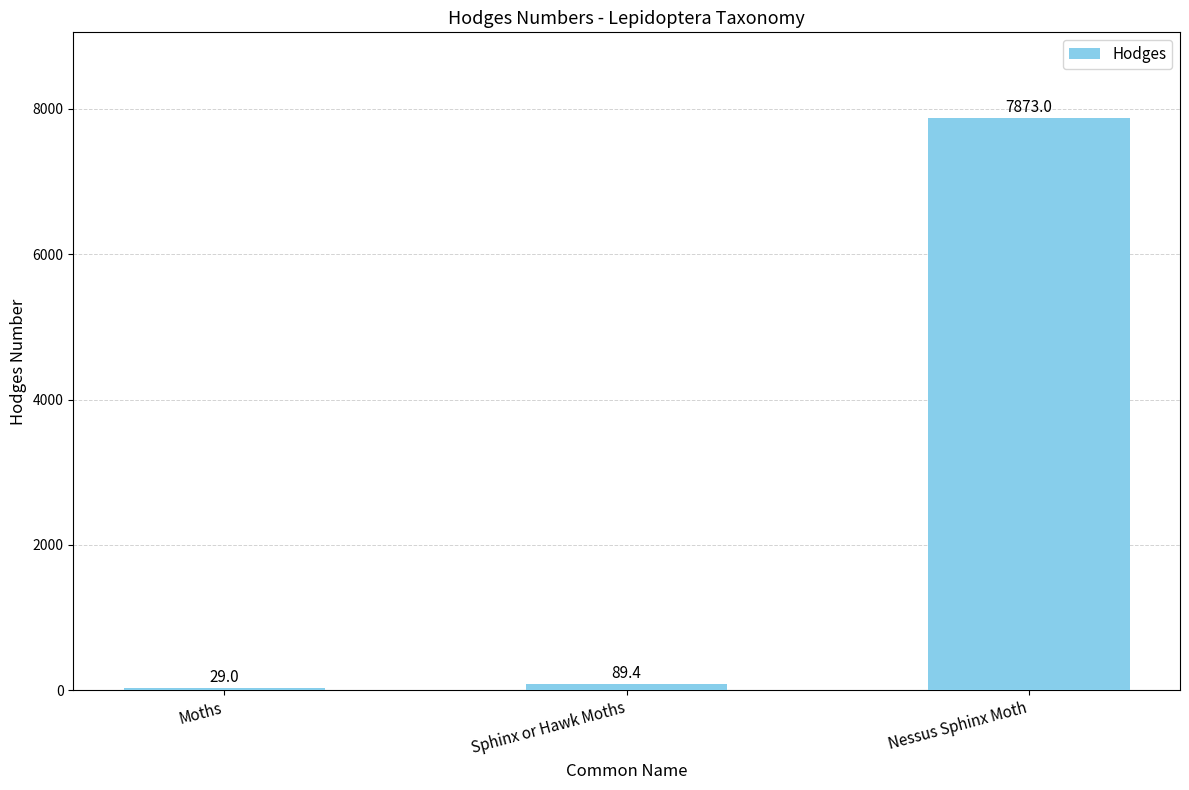

Reading left to right, list all the values displayed in this chart.

29.0	89.4	7873.0